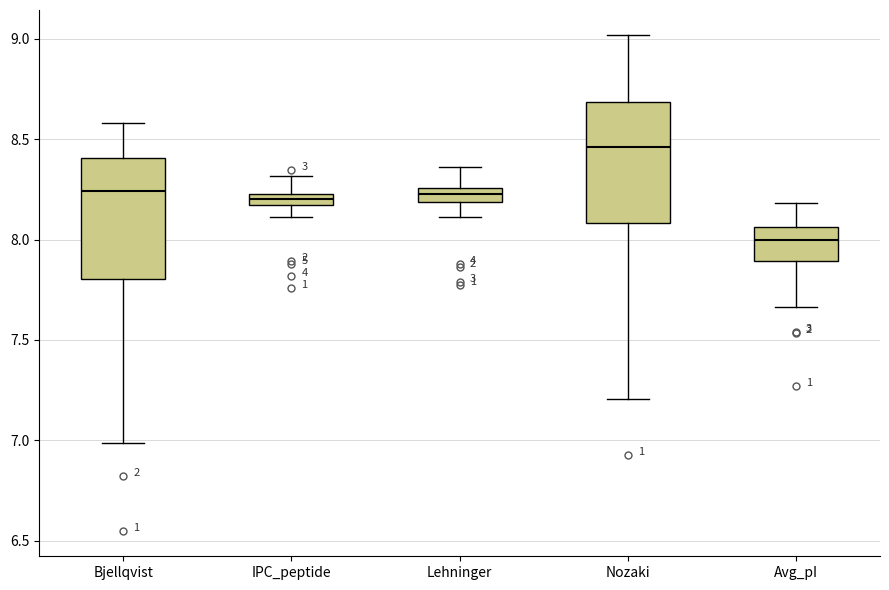

Where does the upper whisker of the box for Nozaki end on the y-axis? The values are not printed on the chart, so give them approximately, as read against the axis.

9.00